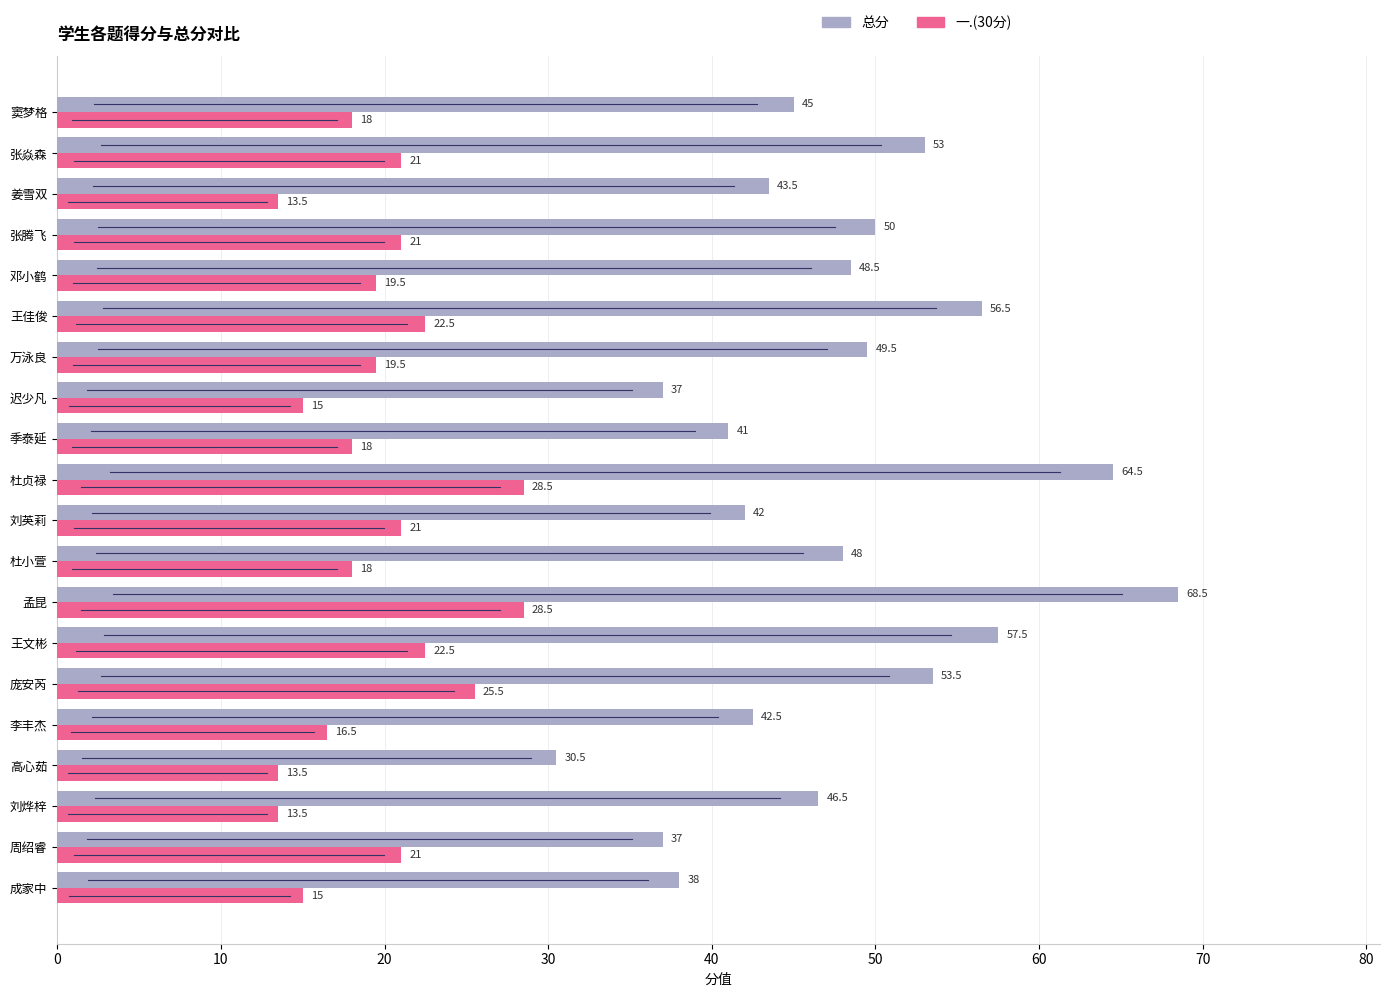

What is the total value across all series at 成家中?

53.0